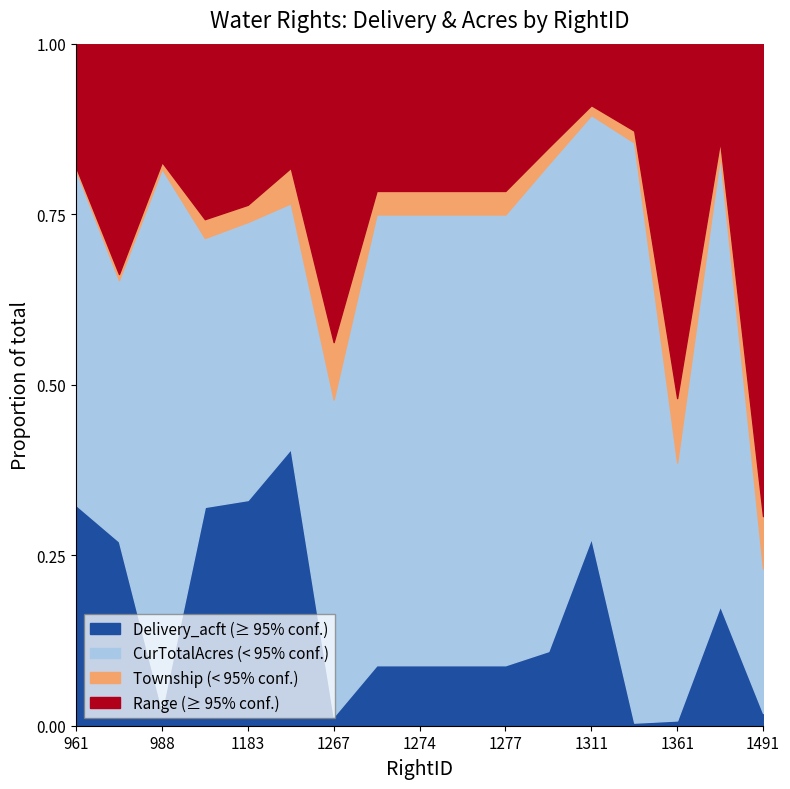

In CurTotalAcres, how many points are higher than both neighbors (excluding endpoints)?

4